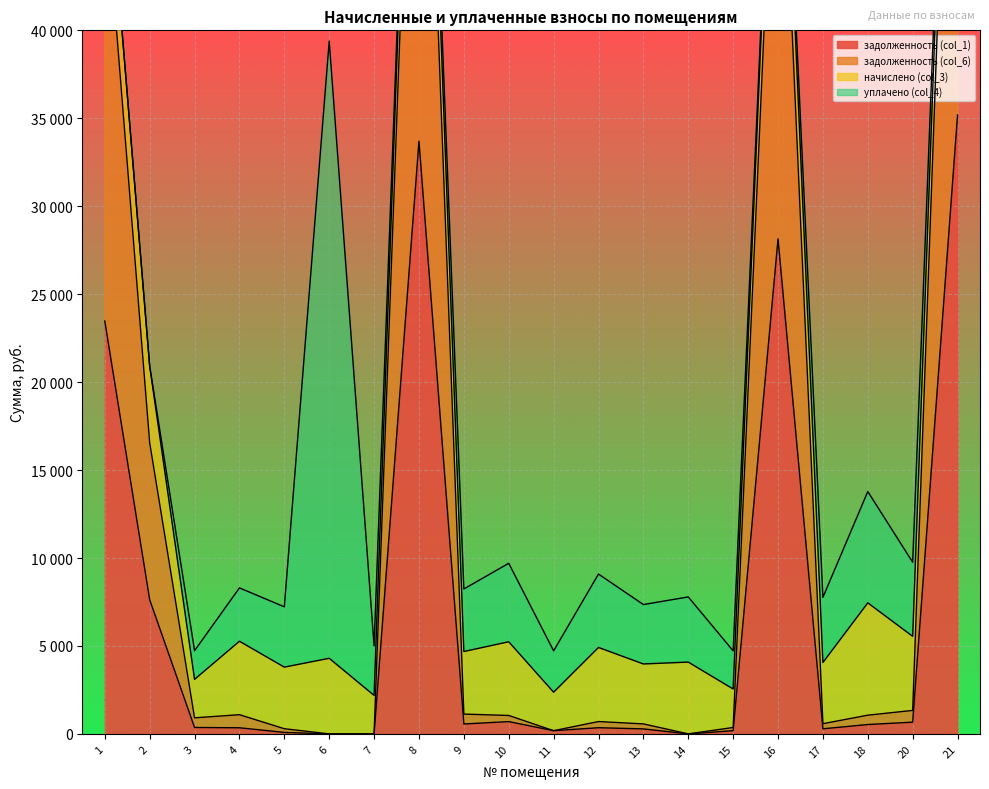

How many positive values does the задолженность (col_1) series have?

17